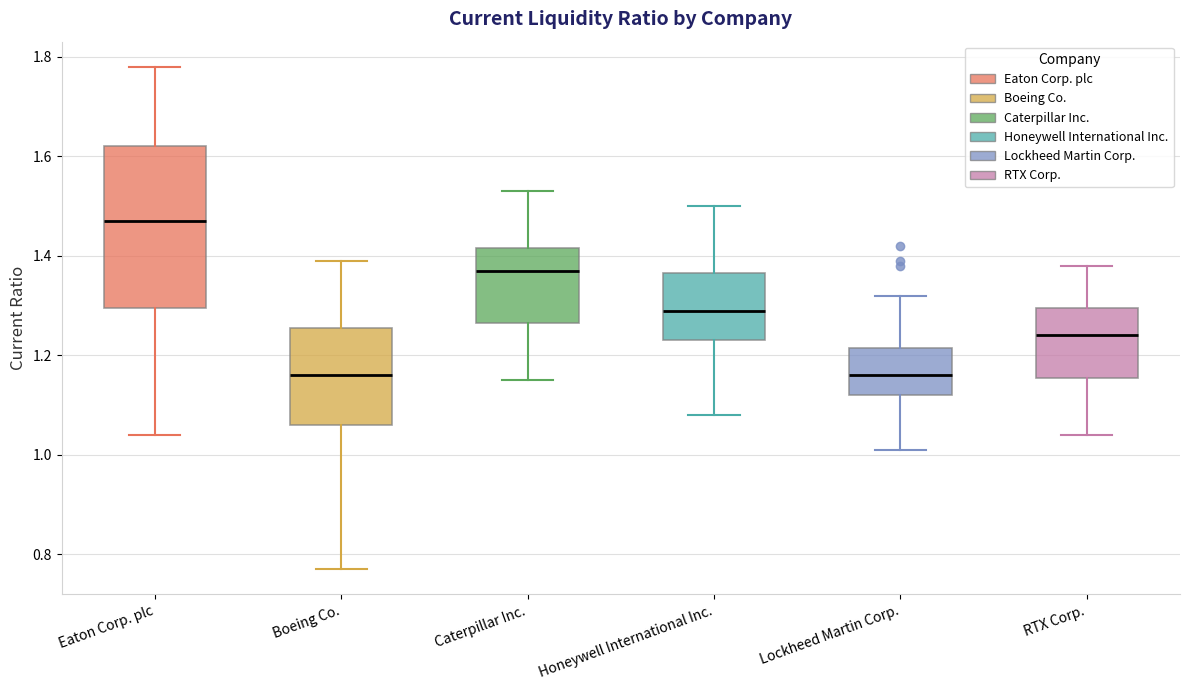

Which box is the tallest, from its lower edge to its upper edge?

Eaton Corp. plc